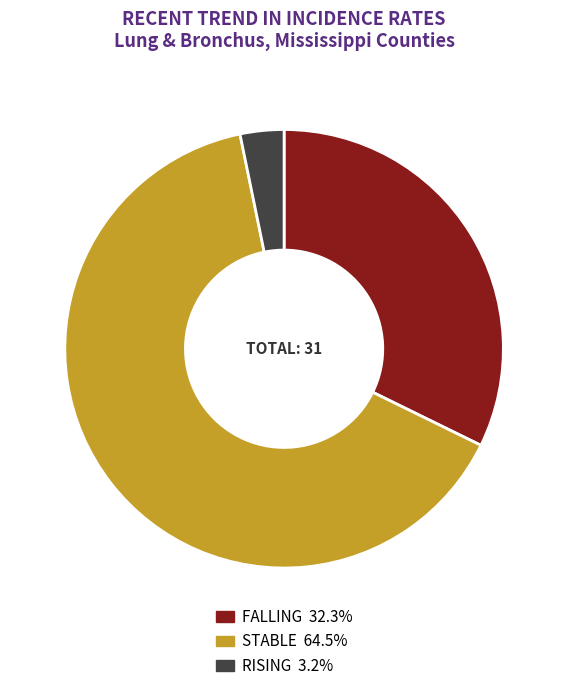

Is there a majority slice in this chart?

Yes